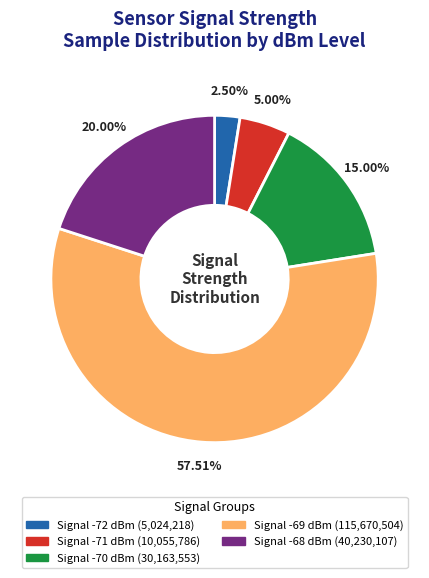

Is there any slice that represents more than half of the pie?

Yes